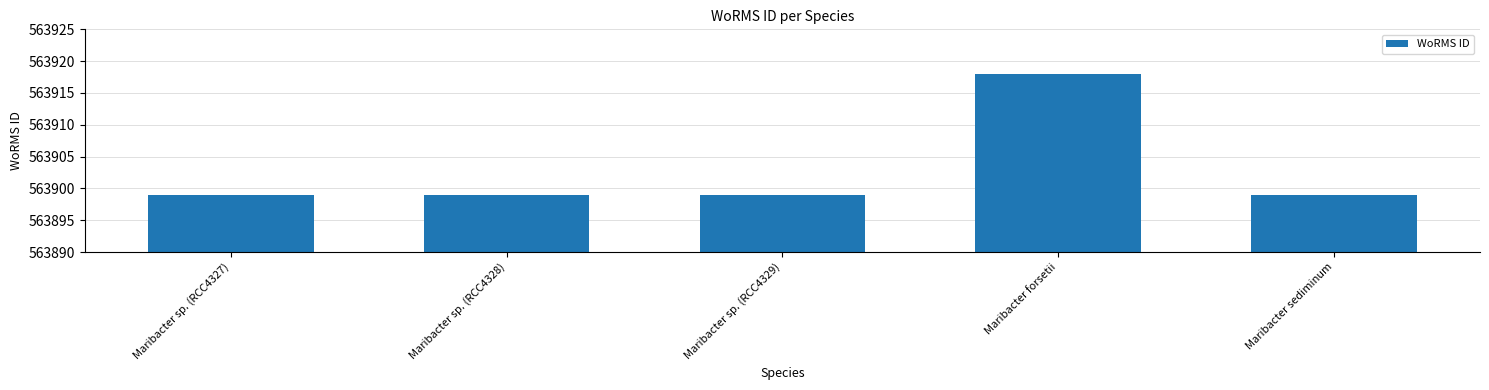

The chart shows a value of 337837 at Maribacter sp. (RCC4329). True or false?

False